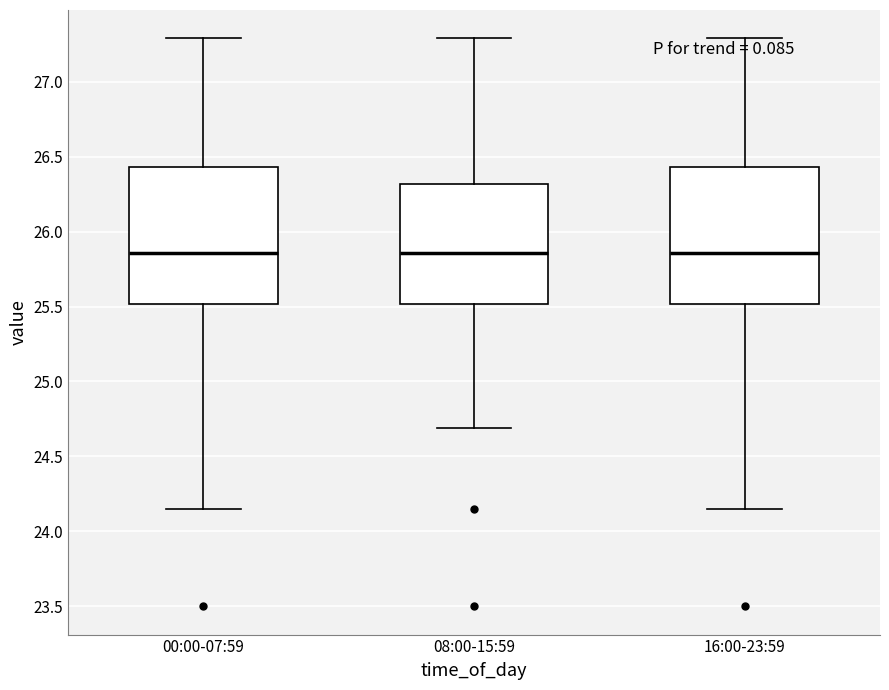

Reading left to right, read every box against the y-axis: the position of its median line, the range the box covers, and the ends of its whiskers. The values are not printed on the chart, so give them approximately, as read against the axis.

00:00-07:59: median 25.85, box 25.50 to 26.45, whiskers 24.15 to 27.30
08:00-15:59: median 25.85, box 25.50 to 26.30, whiskers 24.70 to 27.30
16:00-23:59: median 25.85, box 25.50 to 26.45, whiskers 24.15 to 27.30